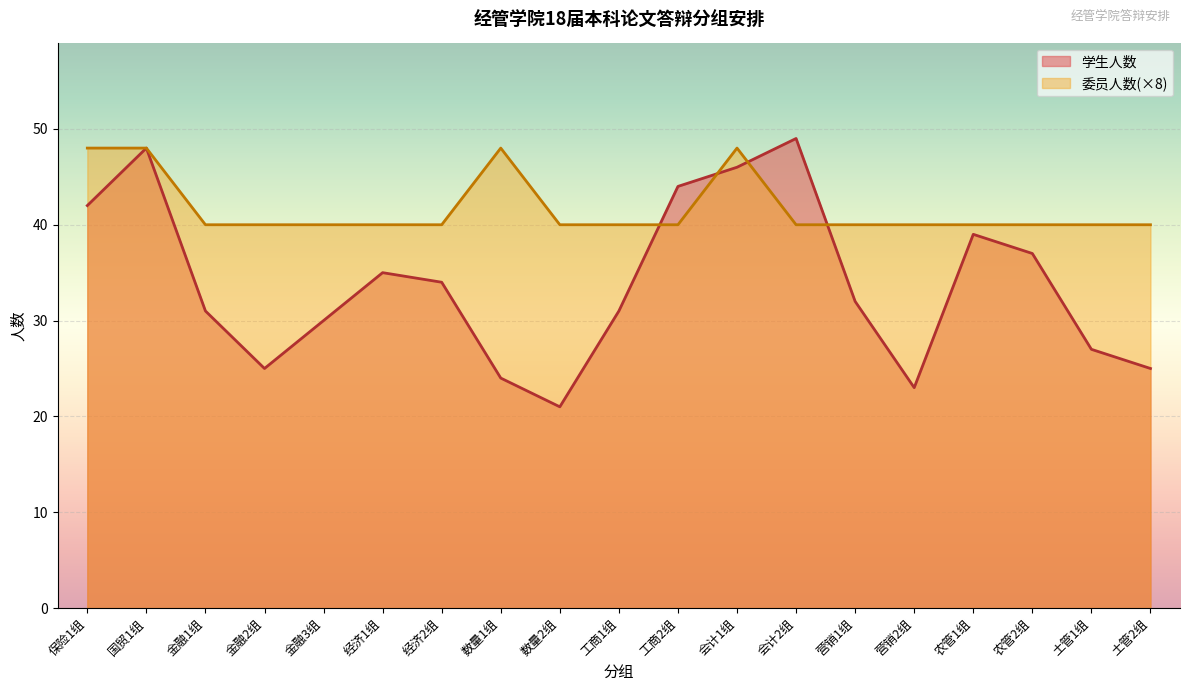

Reading left to right, transcribe all the data shown in this chart.

学生人数: 42	48	31	25	30	35	34	24	21	31	44	46	49	32	23	39	37	27	25
委员人数: 48	48	40	40	40	40	40	48	40	40	40	48	40	40	40	40	40	40	40